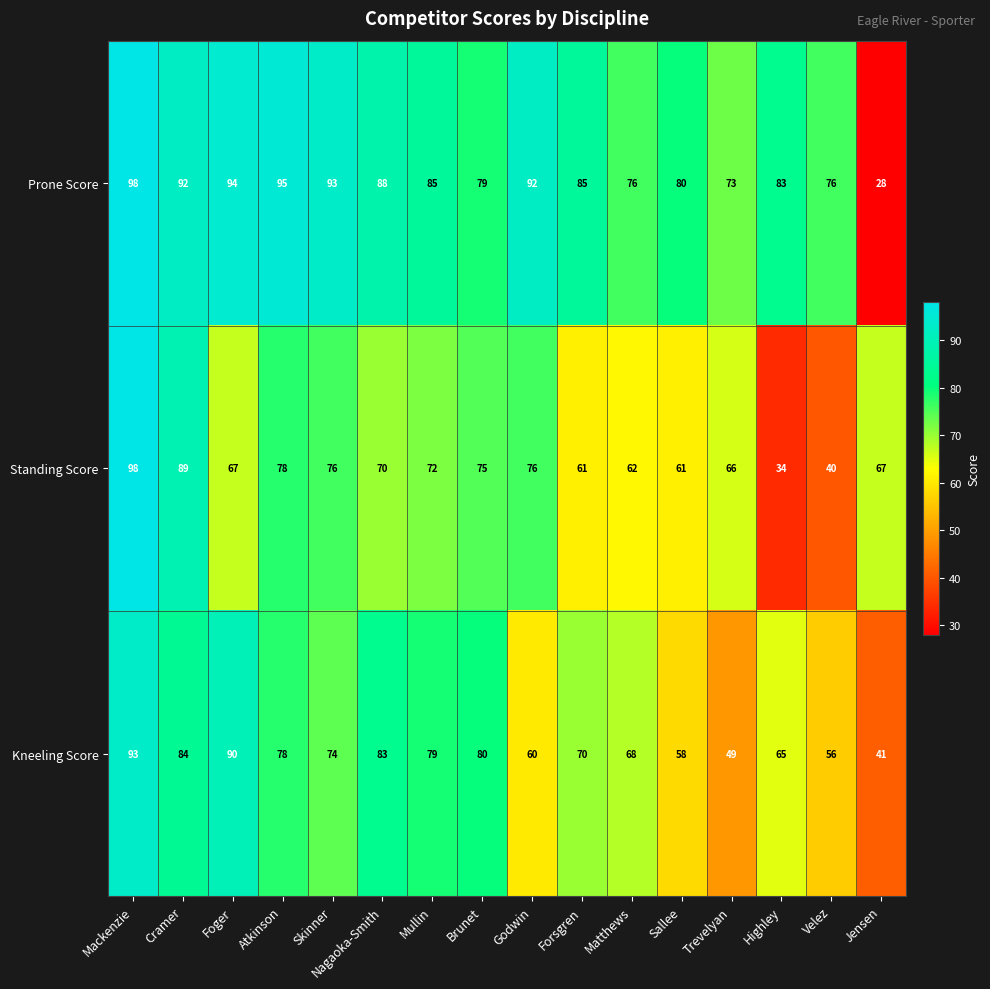

How many data points does each series have?

16